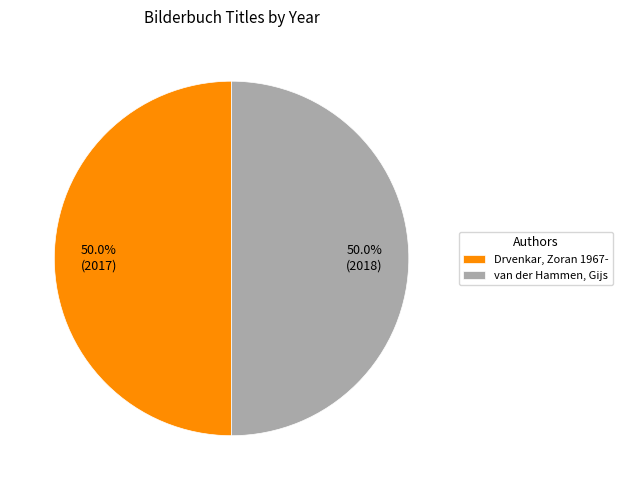

To the nearest percent, what portion does van der Hammen, Gijs represent?

50%